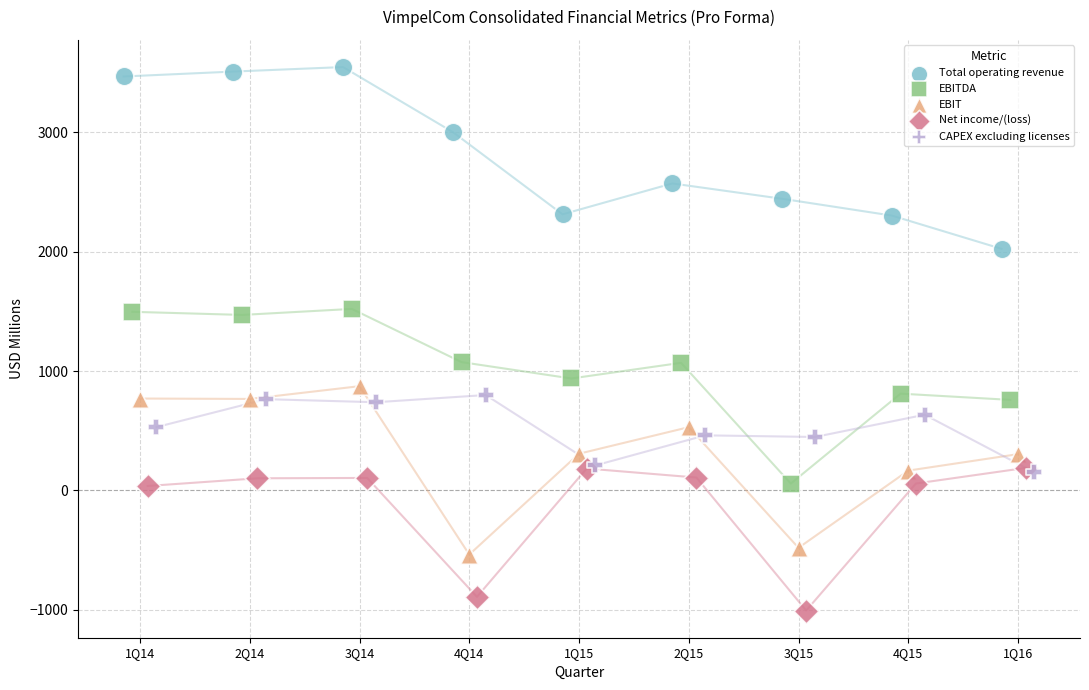

Which series has the largest Y range (max minus min)?

Total operating revenue